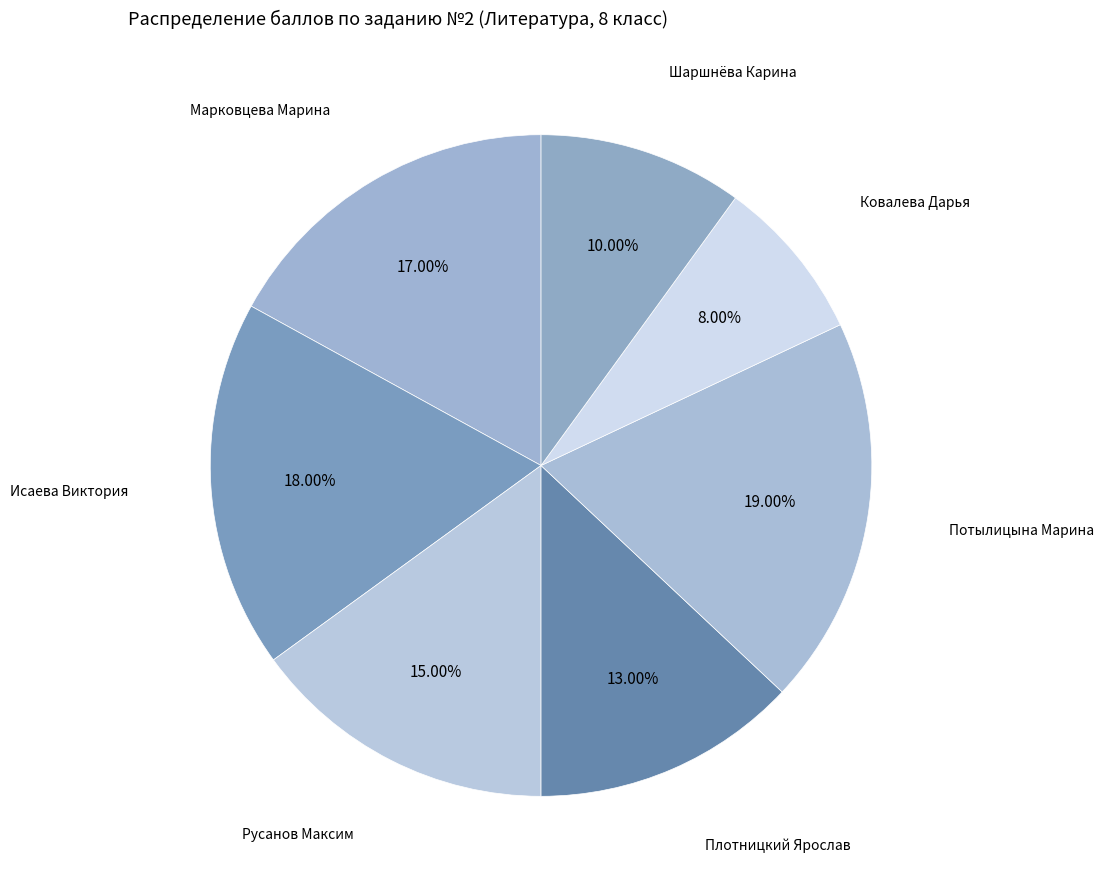

How many segments does this pie chart have?

7